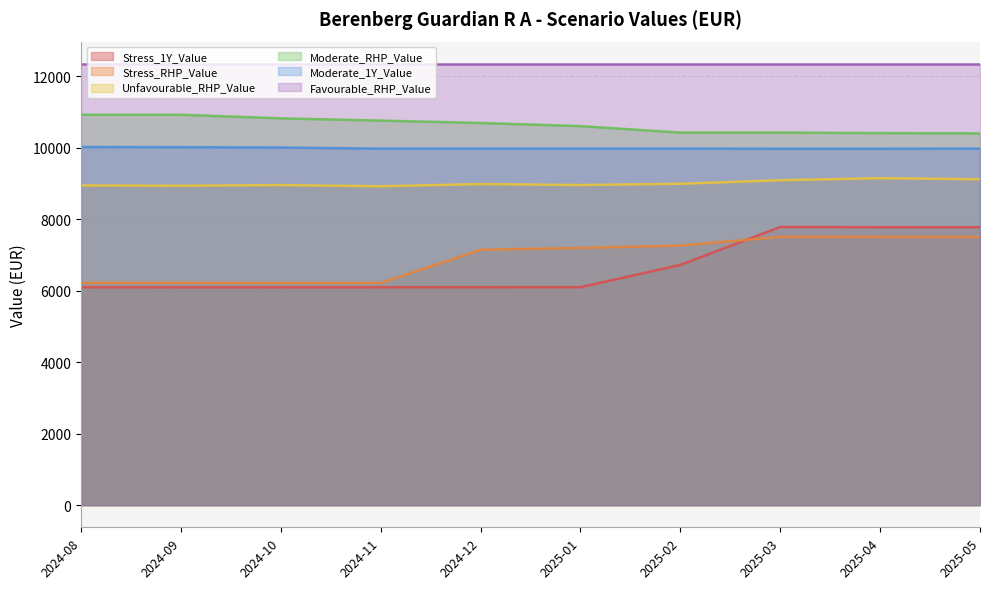

What position from the right is 2024-08?

10